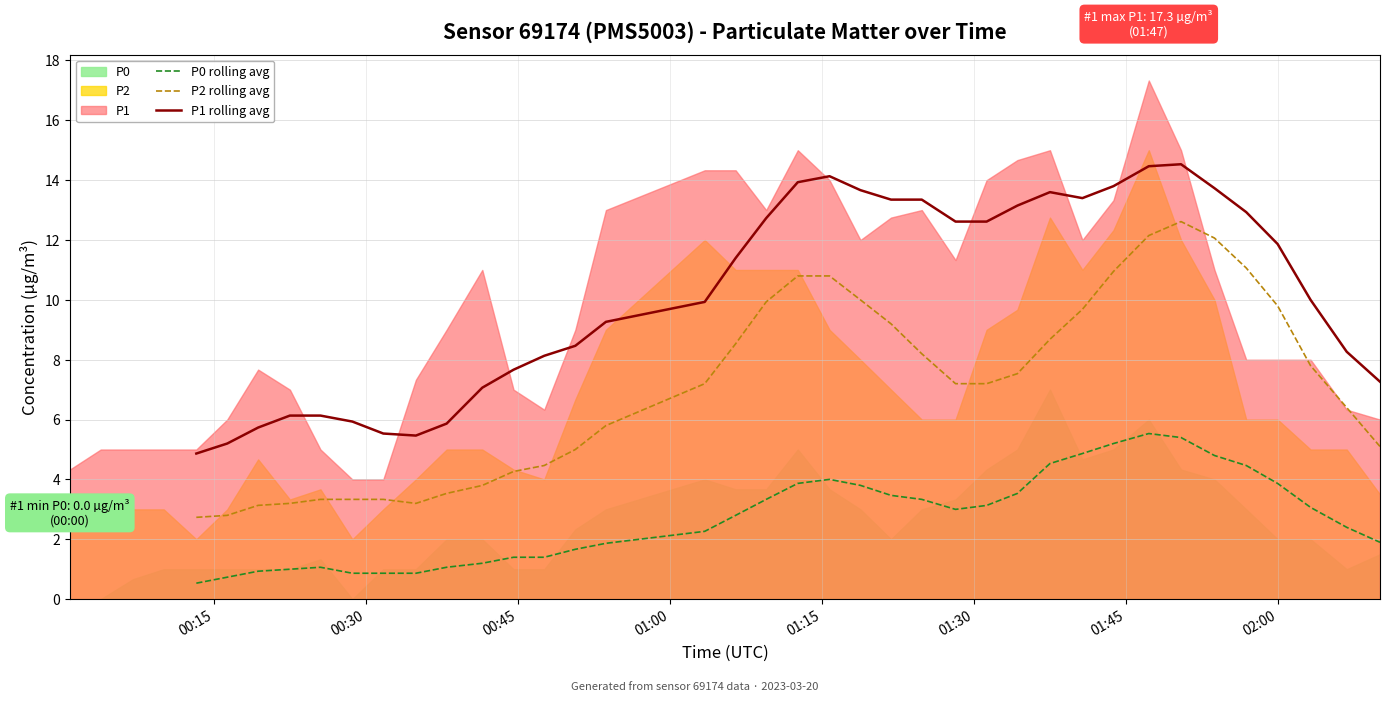

How many values in the P1 rolling avg series are below 9?

15